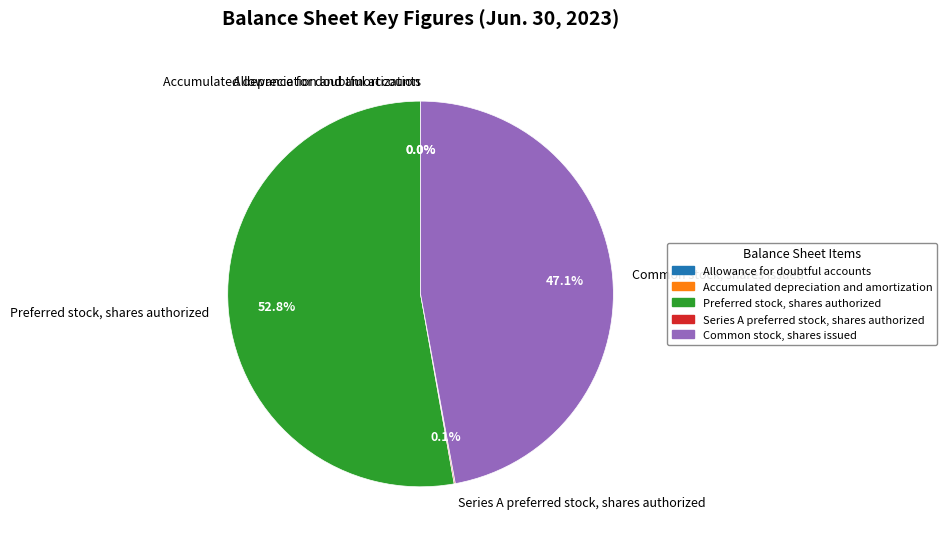

Which has a higher value, Common stock, shares issued or Preferred stock, shares authorized?

Preferred stock, shares authorized